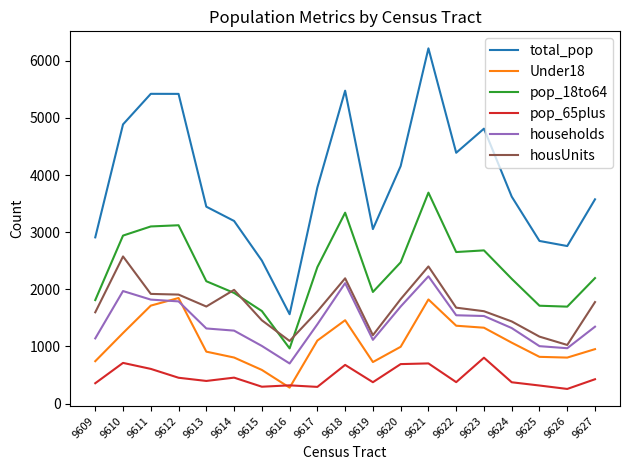

What is the total value across all series at 9609?

8559